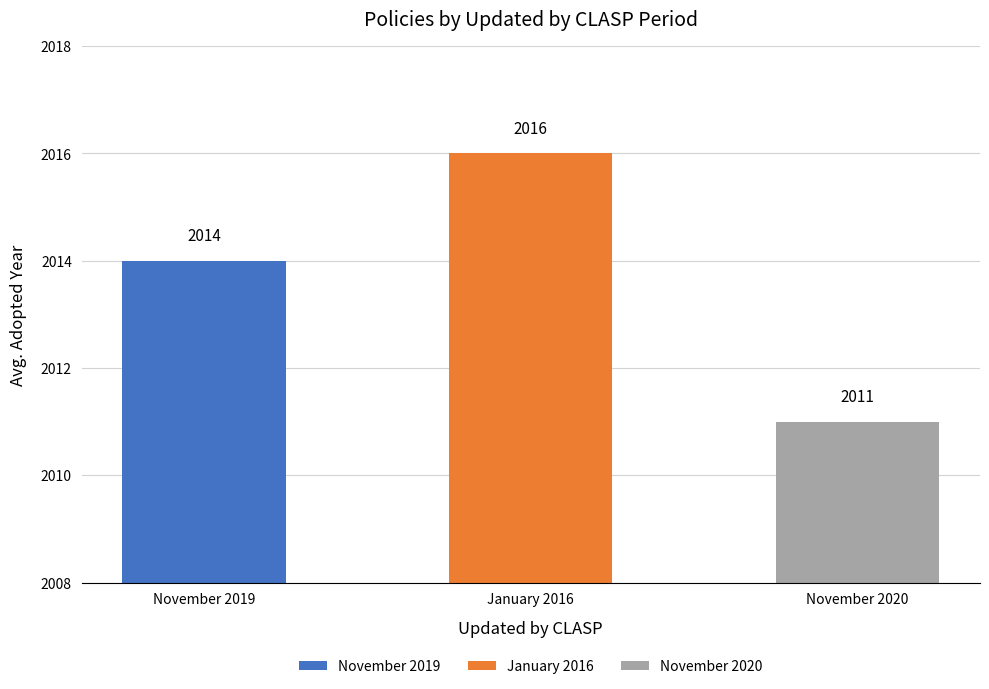

What is the value of the 3rd bar from the left?

2011